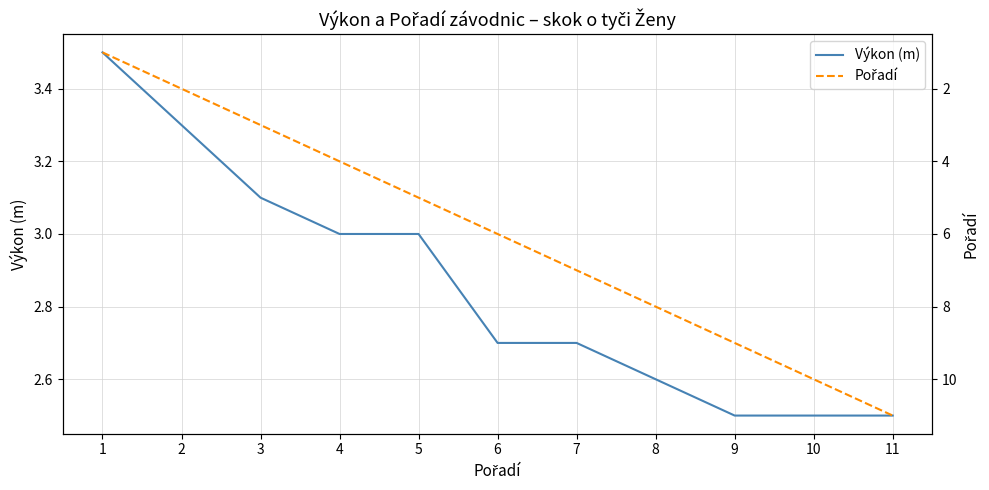

Reading left to right, list all the values displayed in this chart.

Výkon (m): 1=3.5	2=3.3	3=3.1	4=3.0	5=3.0	6=2.7	7=2.7	8=2.6	9=2.5	10=2.5	11=2.5
Pořadí: 1=1.0	2=2.0	3=3.0	4=4.0	5=5.0	6=6.0	7=7.0	8=8.0	9=9.0	10=10.0	11=11.0